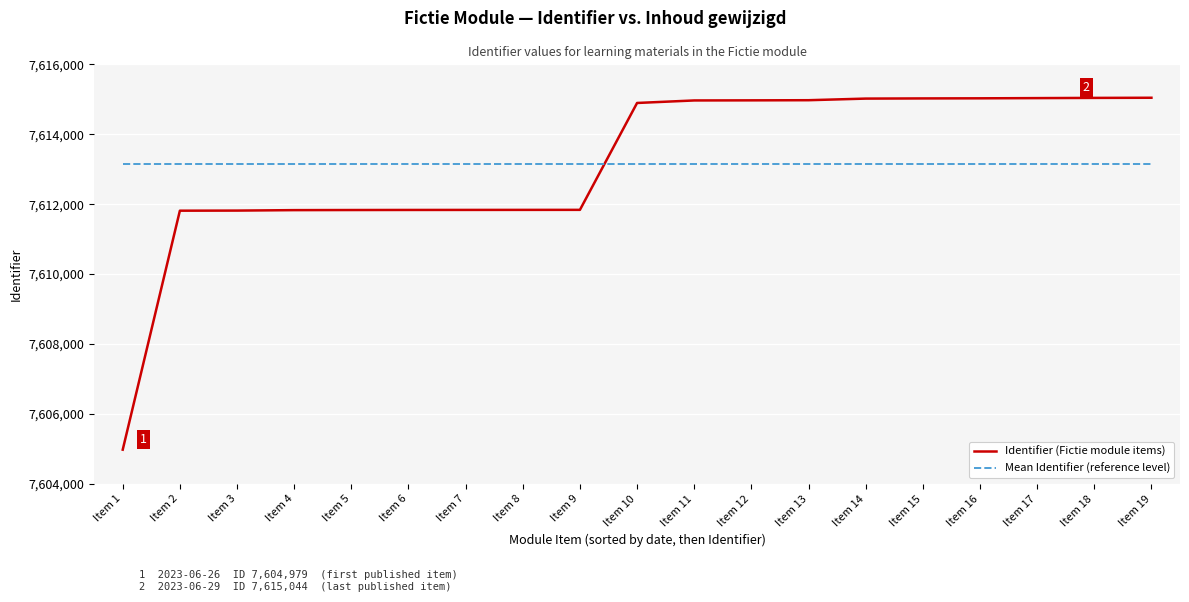

Does the chart display data point markers on the line(s)?

No